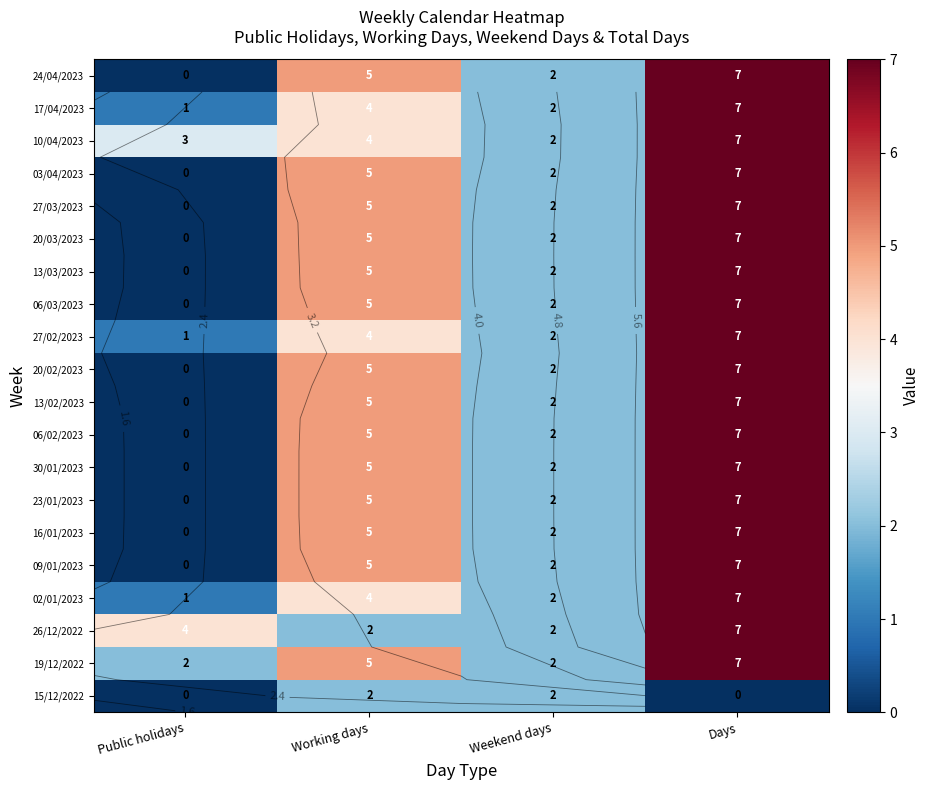

What is the approximate value of 17/04/2023 at Days?

7